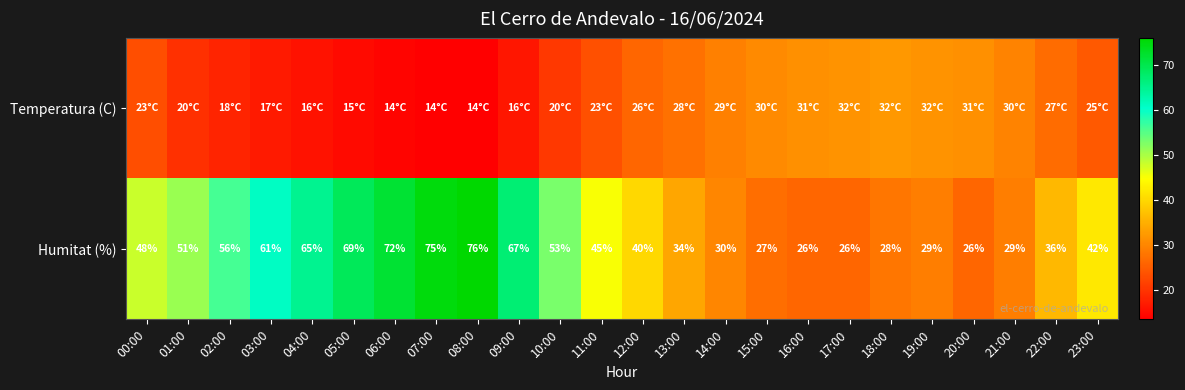

The value of Humitat (%) at 14:00 is 13.6. True or false?

False